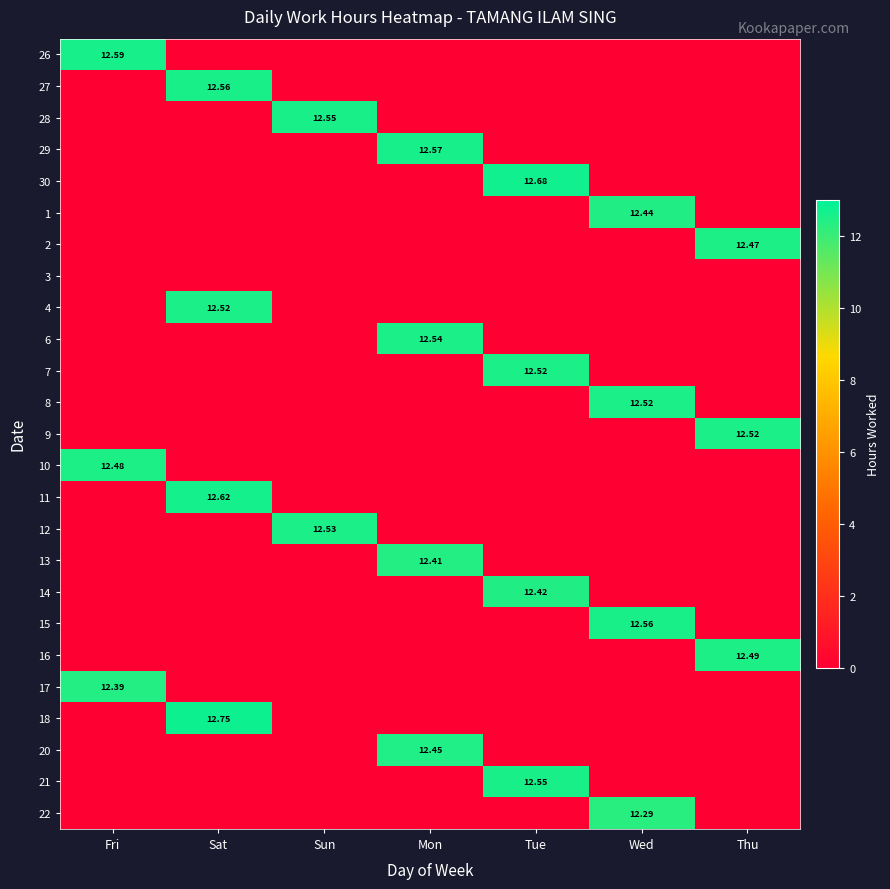

At which category is the sum across all series the highest?

Sat